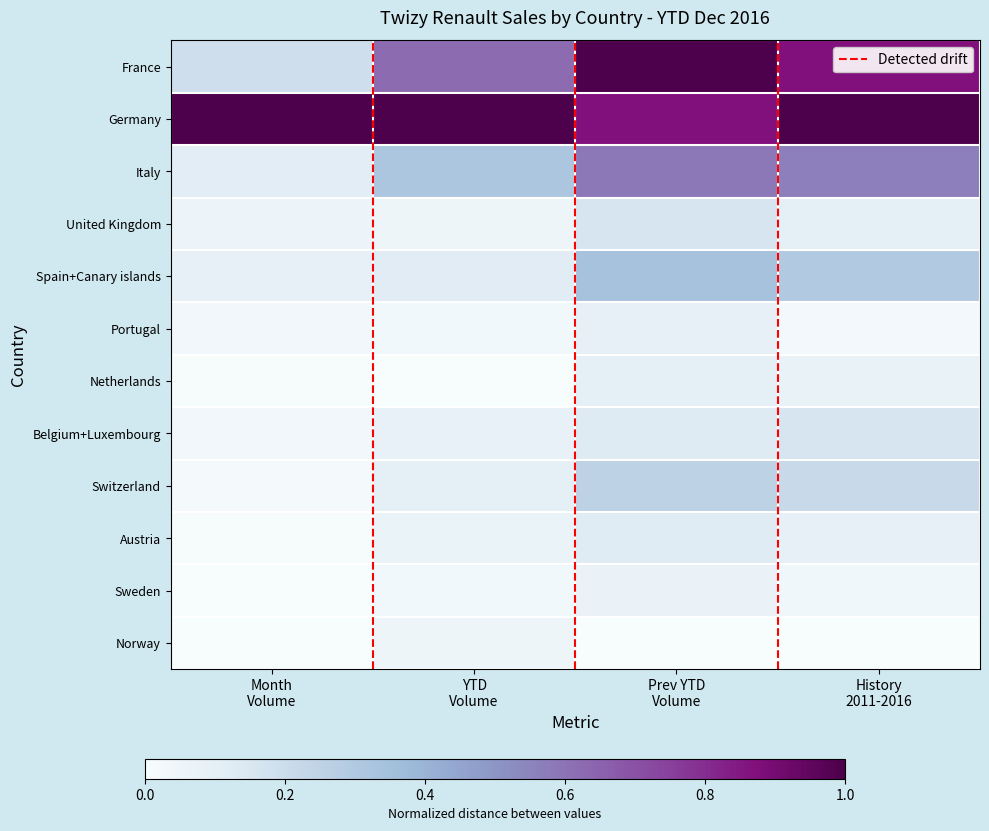

Reading left to right, list all the values displayed in this chart.

France: Month
Volume=0.2	YTD
Volume=0.6	Prev YTD
Volume=1.0	History
2011-2016=0.9
Germany: Month
Volume=1.0	YTD
Volume=1.0	Prev YTD
Volume=0.9	History
2011-2016=1.0
Italy: Month
Volume=0.1	YTD
Volume=0.3	Prev YTD
Volume=0.6	History
2011-2016=0.6
United Kingdom: Month
Volume=0.1	YTD
Volume=0.0	Prev YTD
Volume=0.2	History
2011-2016=0.1
Spain+Canary islands: Month
Volume=0.1	YTD
Volume=0.1	Prev YTD
Volume=0.3	History
2011-2016=0.3
Portugal: Month
Volume=0.0	YTD
Volume=0.0	Prev YTD
Volume=0.1	History
2011-2016=0.0
Netherlands: Month
Volume=0.0	YTD
Volume=0.0	Prev YTD
Volume=0.1	History
2011-2016=0.1
Belgium+Luxembourg: Month
Volume=0.0	YTD
Volume=0.1	Prev YTD
Volume=0.1	History
2011-2016=0.2
Switzerland: Month
Volume=0.0	YTD
Volume=0.1	Prev YTD
Volume=0.3	History
2011-2016=0.2
Austria: Month
Volume=0.0	YTD
Volume=0.1	Prev YTD
Volume=0.1	History
2011-2016=0.1
Sweden: Month
Volume=0.0	YTD
Volume=0.0	Prev YTD
Volume=0.1	History
2011-2016=0.0
Norway: Month
Volume=0.0	YTD
Volume=0.1	Prev YTD
Volume=0.0	History
2011-2016=0.0